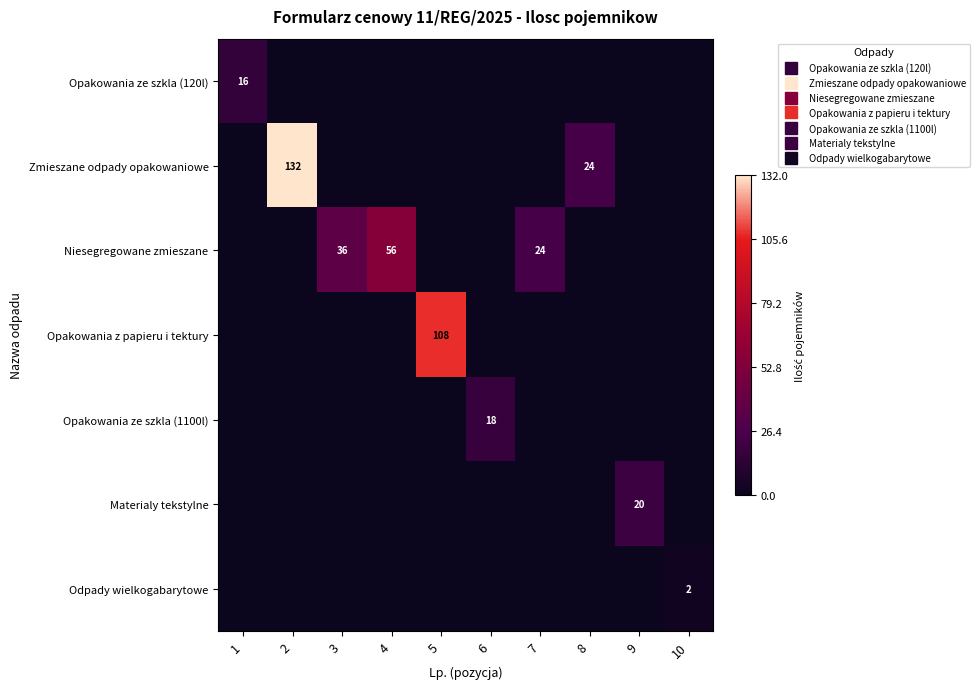

Which series has the largest total across all categories?

Zmieszane odpady opakowaniowe